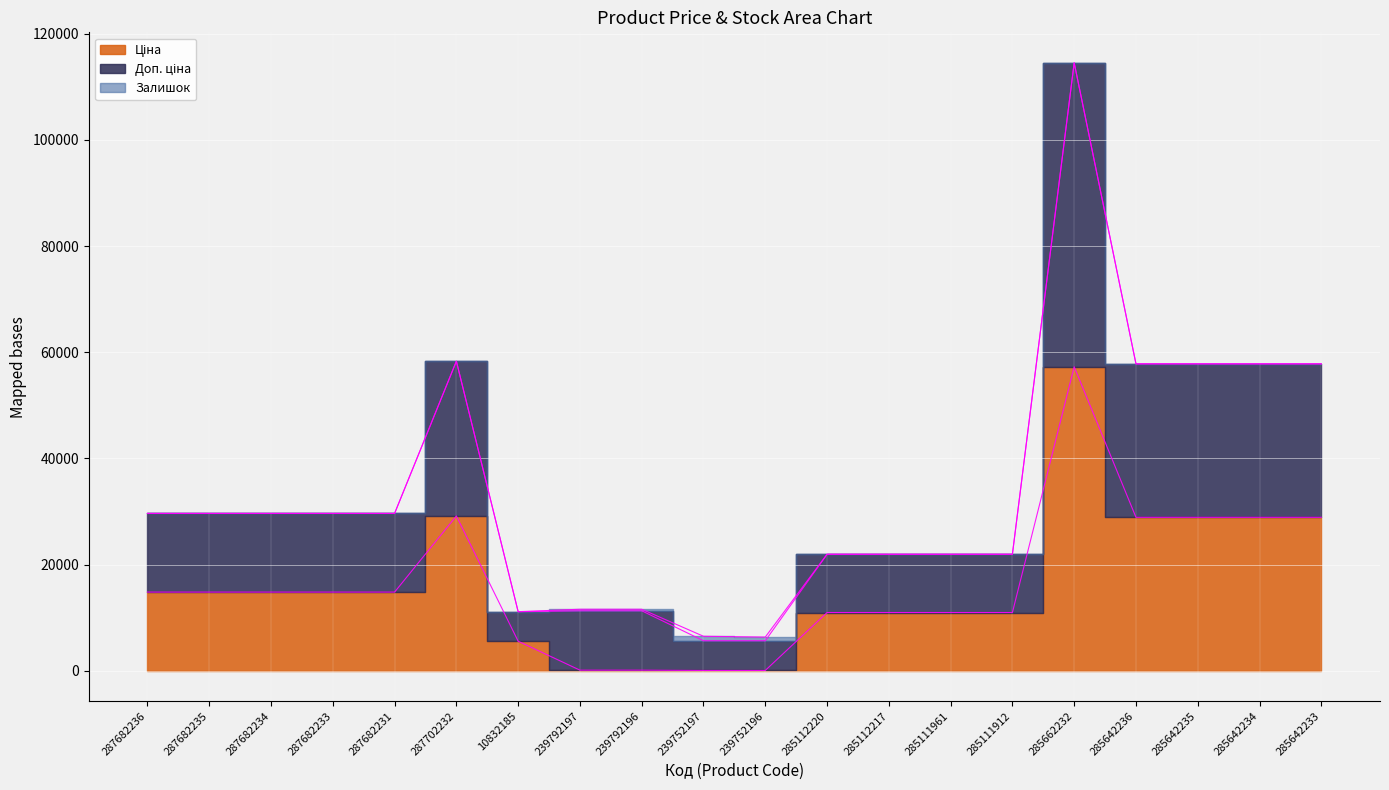

Rank the categories by Ціна value from lowest to highest.

239752197, 239752196, 239792197, 239792196, 10832185, 285112220, 285112217, 285111961, 285111912, 287682236, 287682235, 287682234, 287682233, 287682231, 285642236, 285642235, 285642234, 285642233, 287702232, 285662232